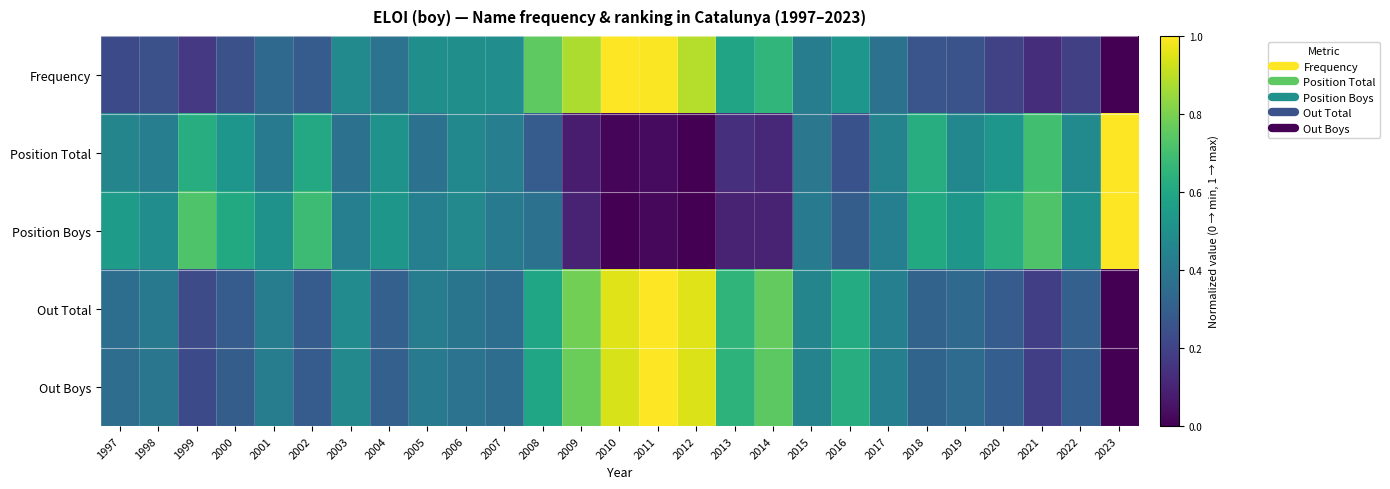

What is the total value across all series at 2005?

2.1